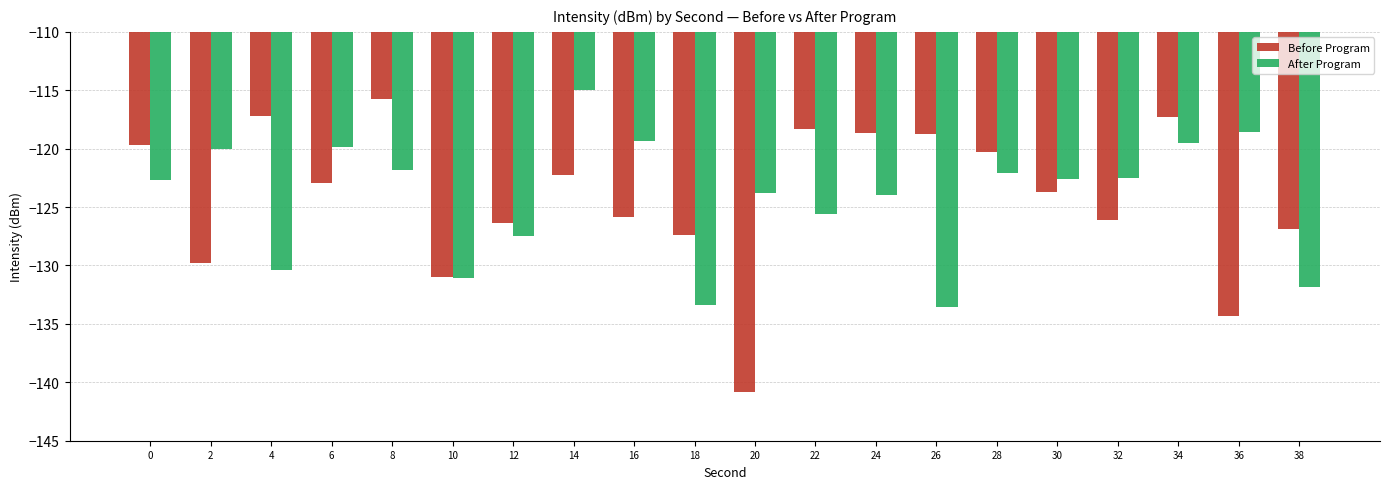

At 14, list the series in order from smallest to largest.

Before Program, After Program